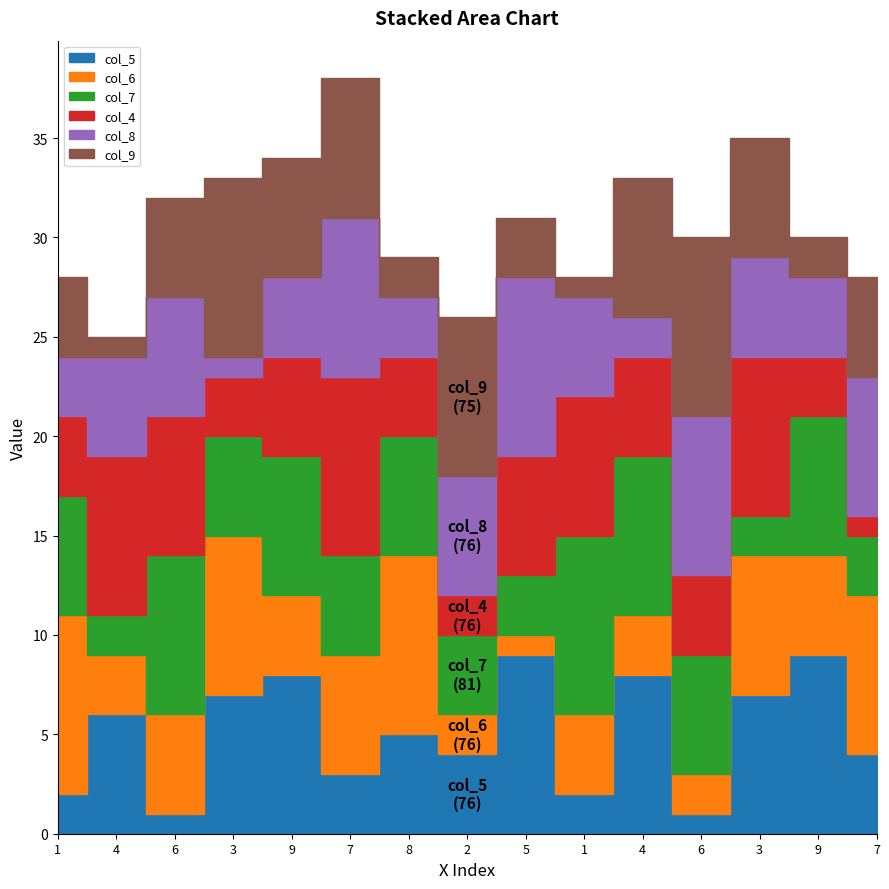

What is the difference between the col_5 values at 7 and 1?

1